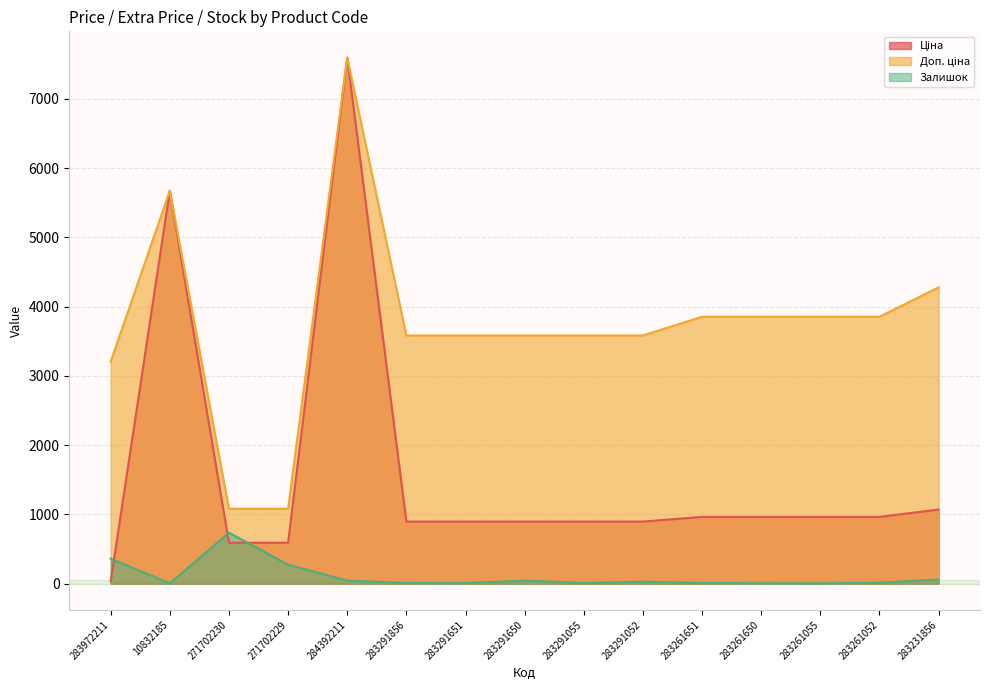

How many values in the Доп. ціна series exceed 3583?

12